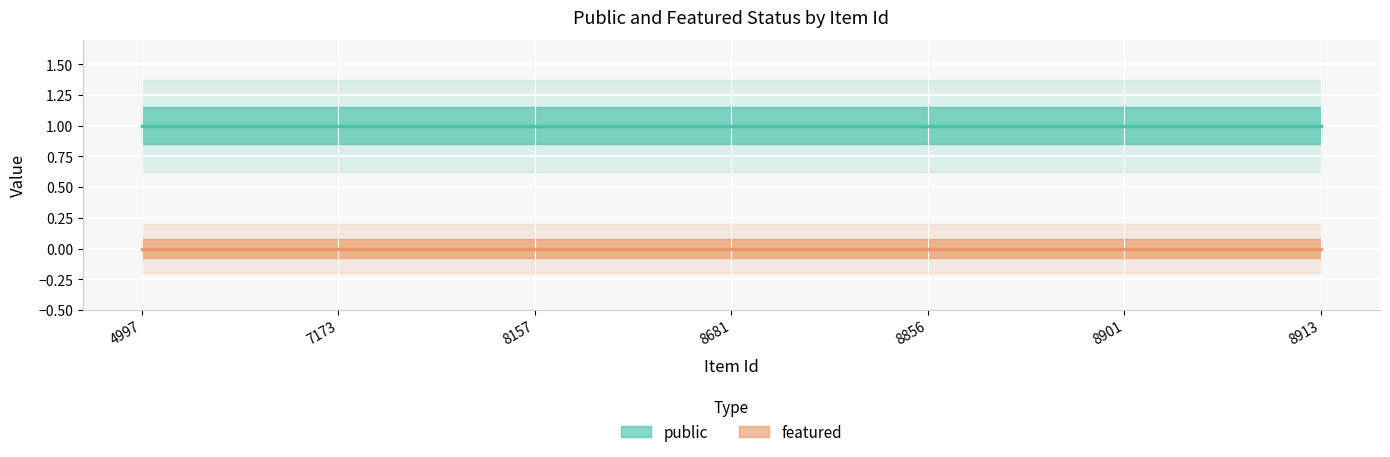

Reading right to left, extract all data points from this chart.

public: 1	1	1	1	1	1	1
featured: 0	0	0	0	0	0	0